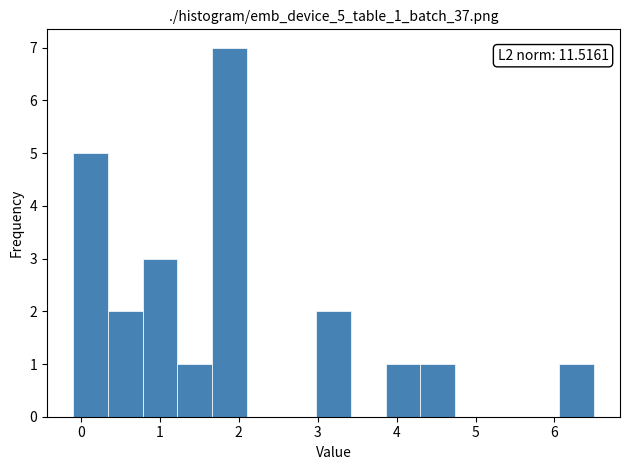

Over which range of the x-axis is the bar tallest?

1.66 to 2.10